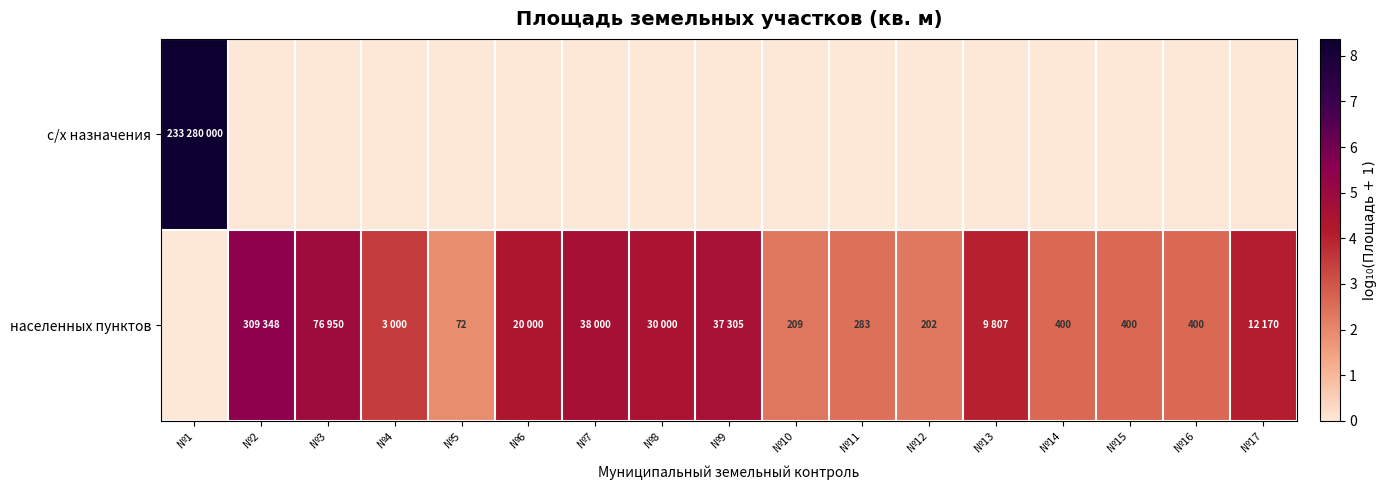

Is it true that населенных пунктов equals 1.7 at №17?

False